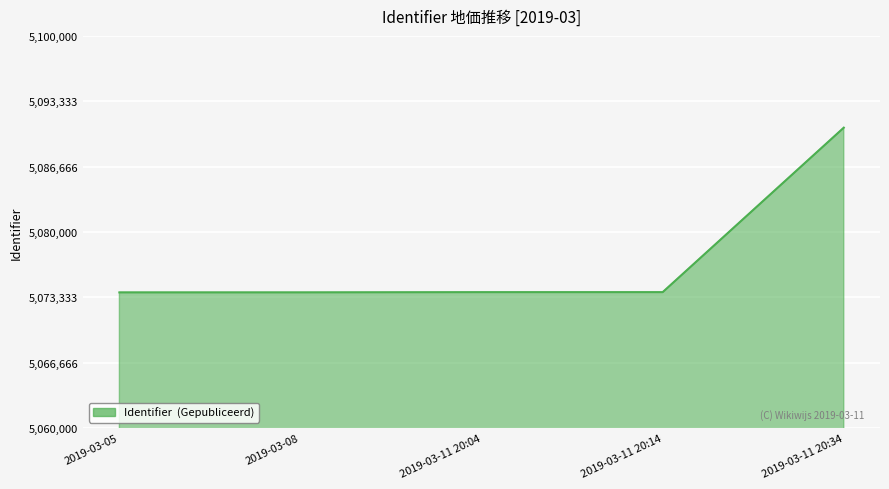

At which category does the chart reach its peak across all series?

2019-03-11 20:34